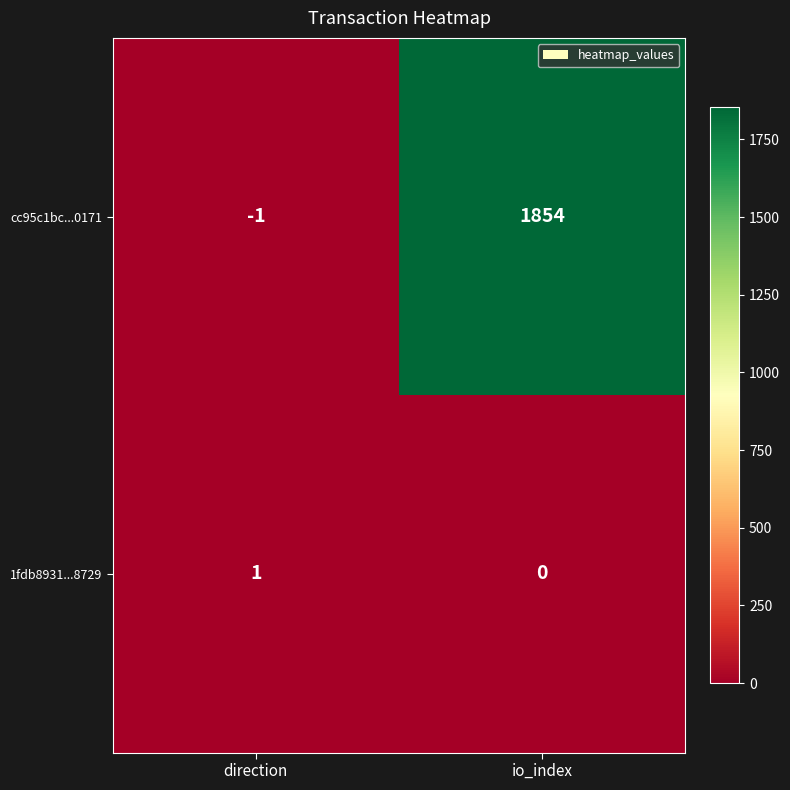

What is the approximate value of cc95c1bc...0171 at io_index?

1854